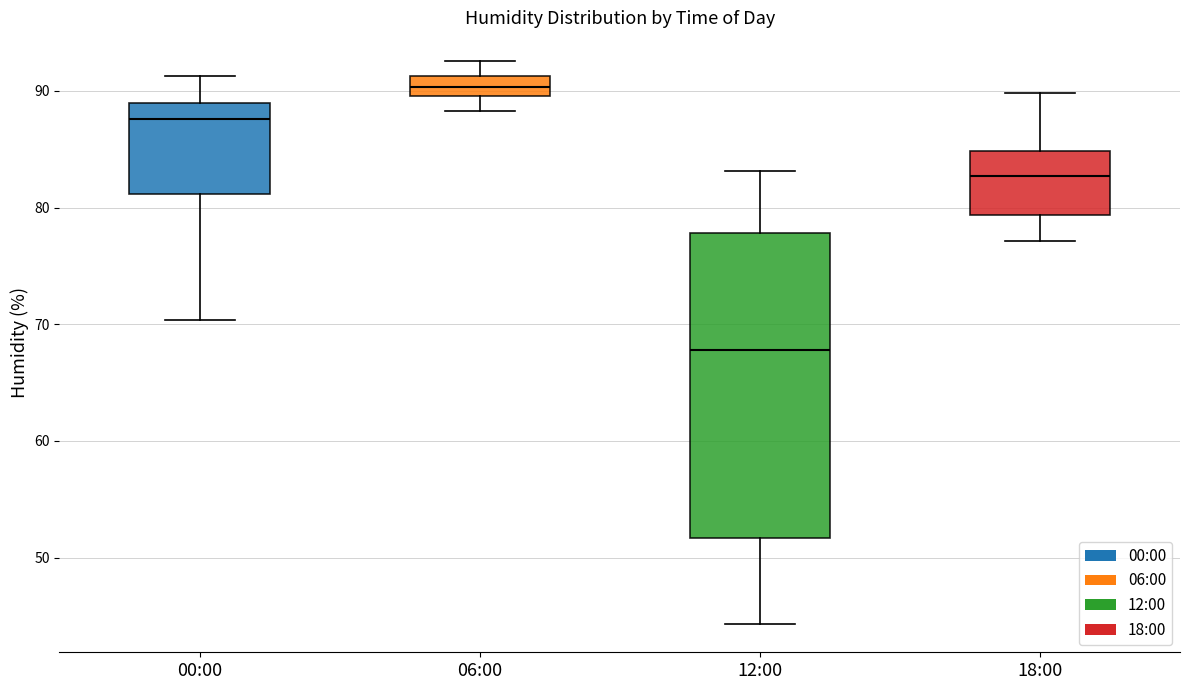

Reading left to right, read every box against the y-axis: the position of its median line, the range the box covers, and the ends of its whiskers. The values are not printed on the chart, so give them approximately, as read against the axis.

00:00: median 88, box 81 to 89, whiskers 70 to 91
06:00: median 90 (inside the box), box 90 to 91, whiskers 88 to 93
12:00: median 68, box 52 to 78, whiskers 44 to 83
18:00: median 83, box 79 to 85, whiskers 77 to 90